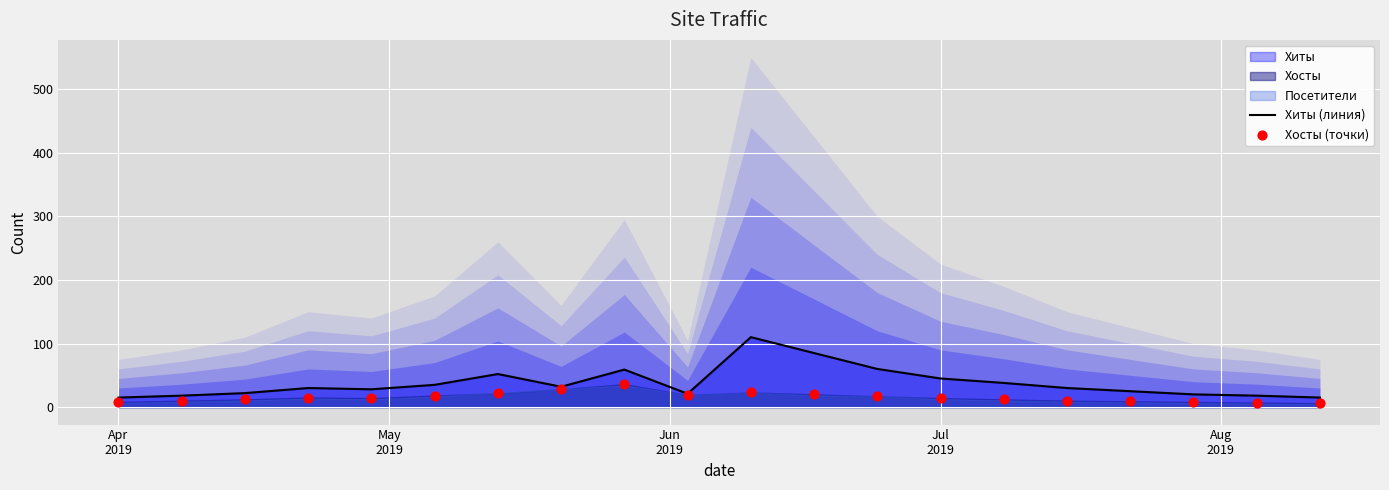

Which series contains the lowest Y value?

Хосты (точки)